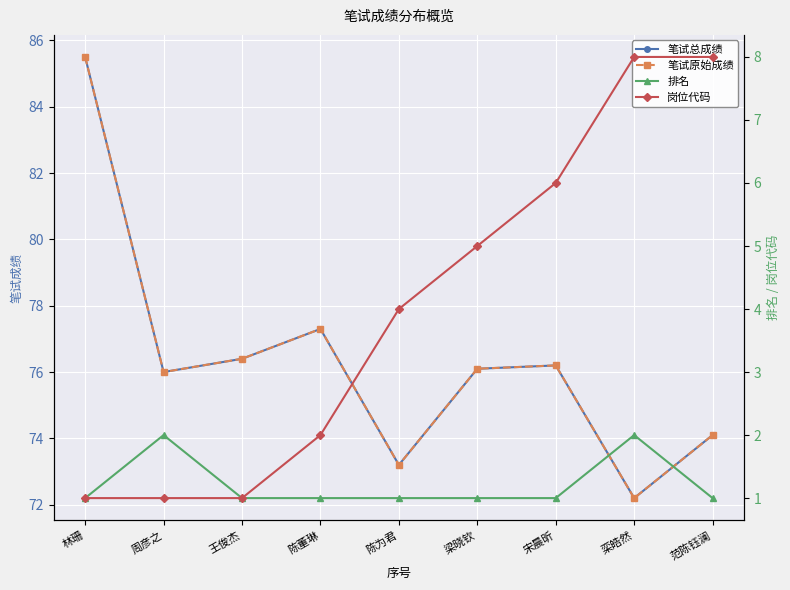

True or false: 笔试总成绩 and 排名 intersect in this chart.

False